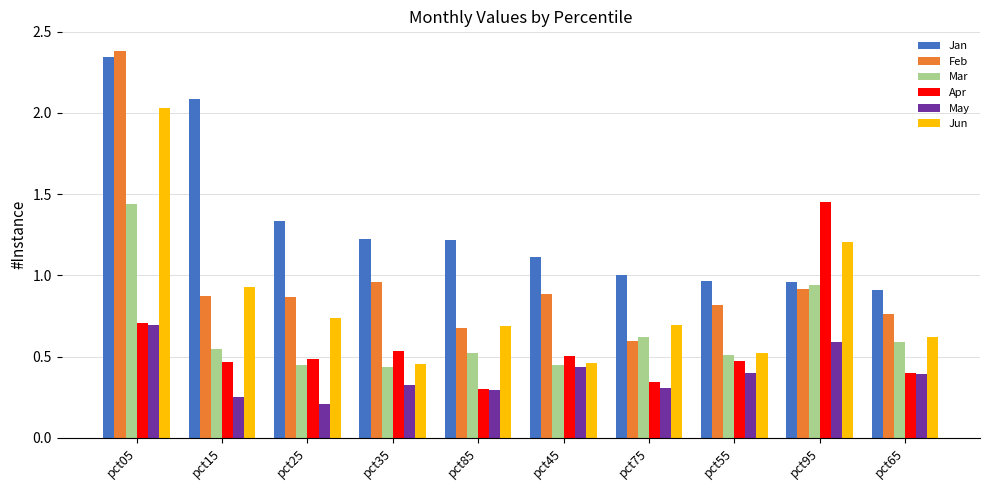

What is the difference between the Mar values at pct55 and pct25?

0.1